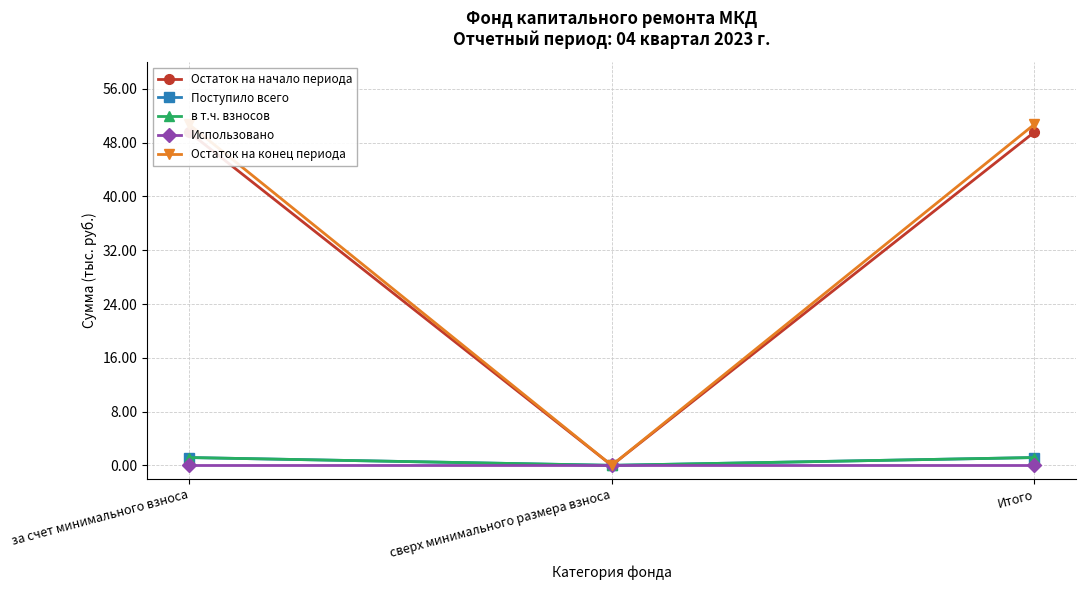

Reading left to right, extract all data points from this chart.

Остаток на начало периода: за счет минимального взноса=49.6	сверх минимального размера взноса=0.0	Итого=49.6
Поступило всего: за счет минимального взноса=1.2	сверх минимального размера взноса=0.0	Итого=1.2
в т.ч. взносов: за счет минимального взноса=1.2	сверх минимального размера взноса=0.0	Итого=1.2
Использовано: за счет минимального взноса=0.0	сверх минимального размера взноса=0.0	Итого=0.0
Остаток на конец периода: за счет минимального взноса=50.7	сверх минимального размера взноса=0.0	Итого=50.7